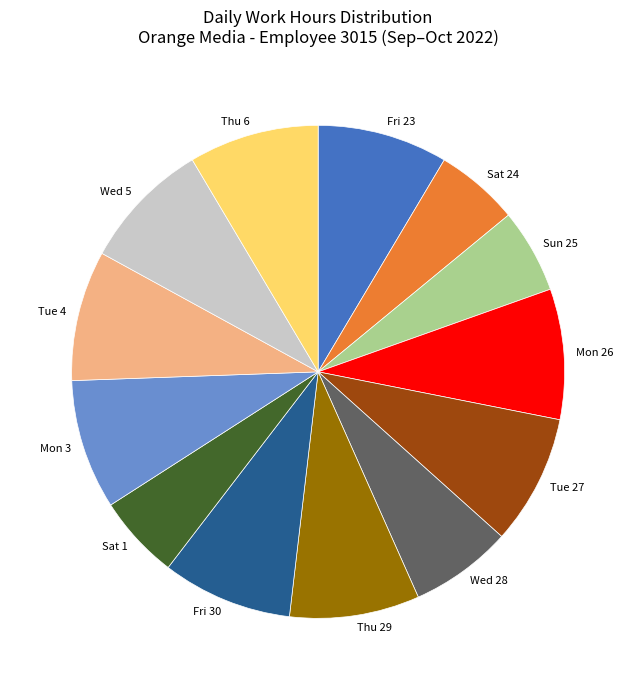

Between Sat 1 and Thu 6, which is larger?

Thu 6